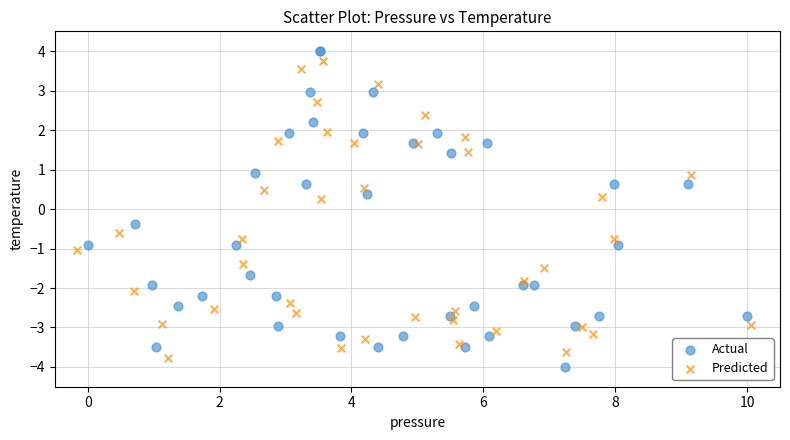

Which series has the largest Y range (max minus min)?

Actual